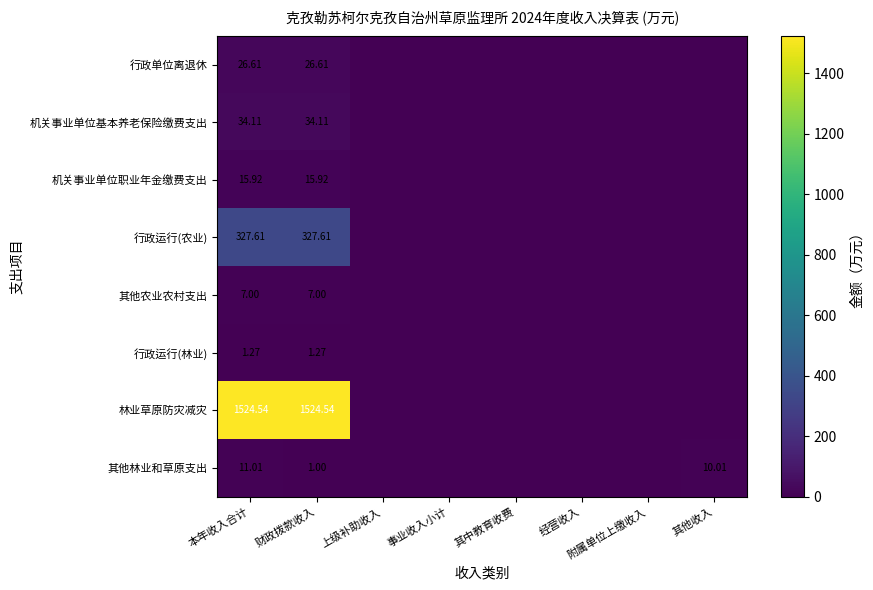

Rank the series at 财政拨款收入 from lowest to highest value.

其他林业和草原支出, 行政运行(林业), 其他农业农村支出, 机关事业单位职业年金缴费支出, 行政单位离退休, 机关事业单位基本养老保险缴费支出, 行政运行(农业), 林业草原防灾减灾